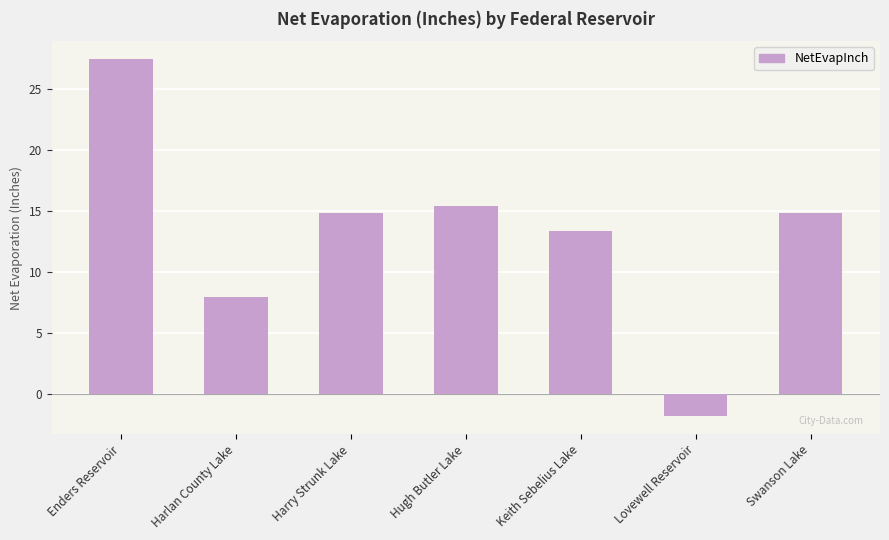

How many bars are there in total?

7